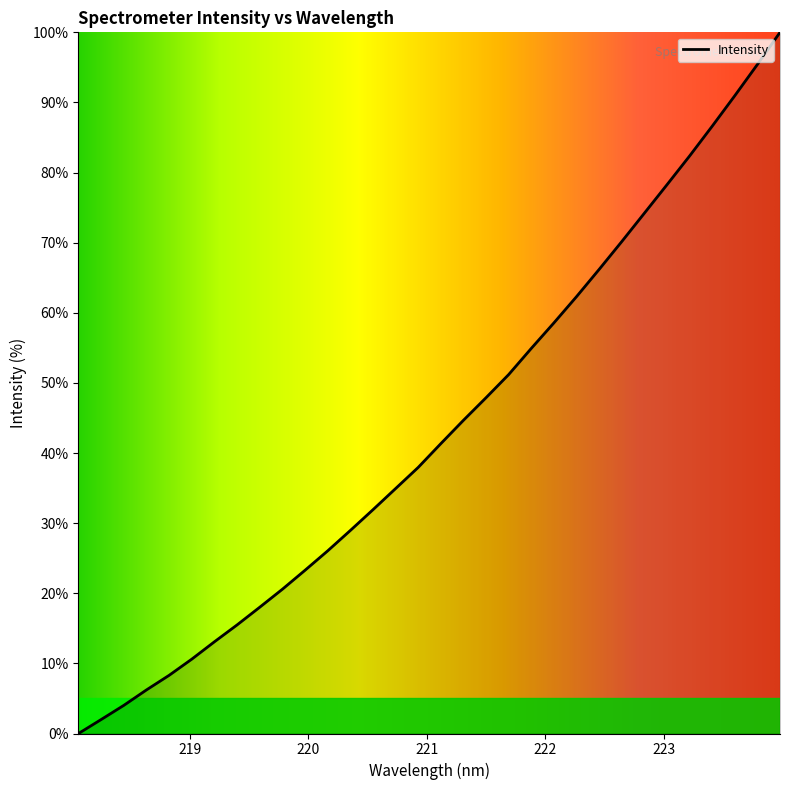

What is the difference between the maximum and minimum values?

100.0